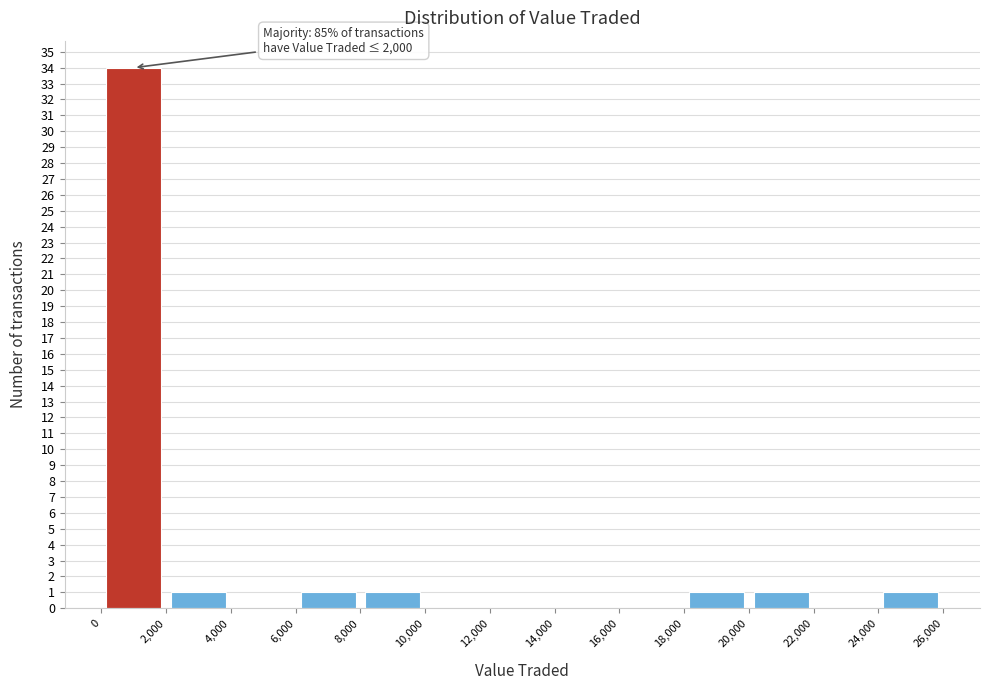

Over which range of the x-axis is the bar tallest?

0 to 2,000